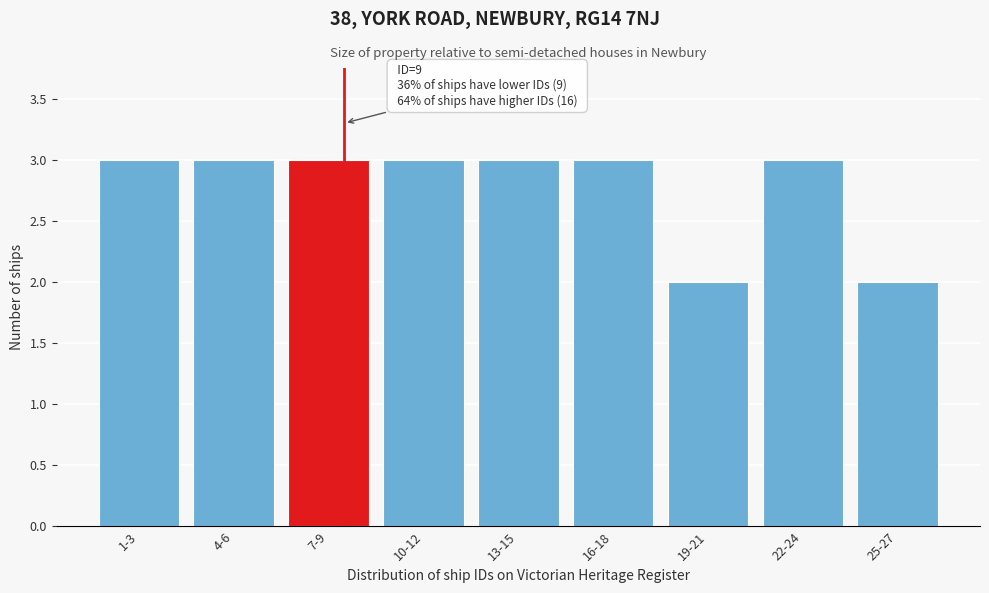

Reading right to left, what are all the values shown in this chart?

25-27=2	22-24=3	19-21=2	16-18=3	13-15=3	10-12=3	7-9=3	4-6=3	1-3=3